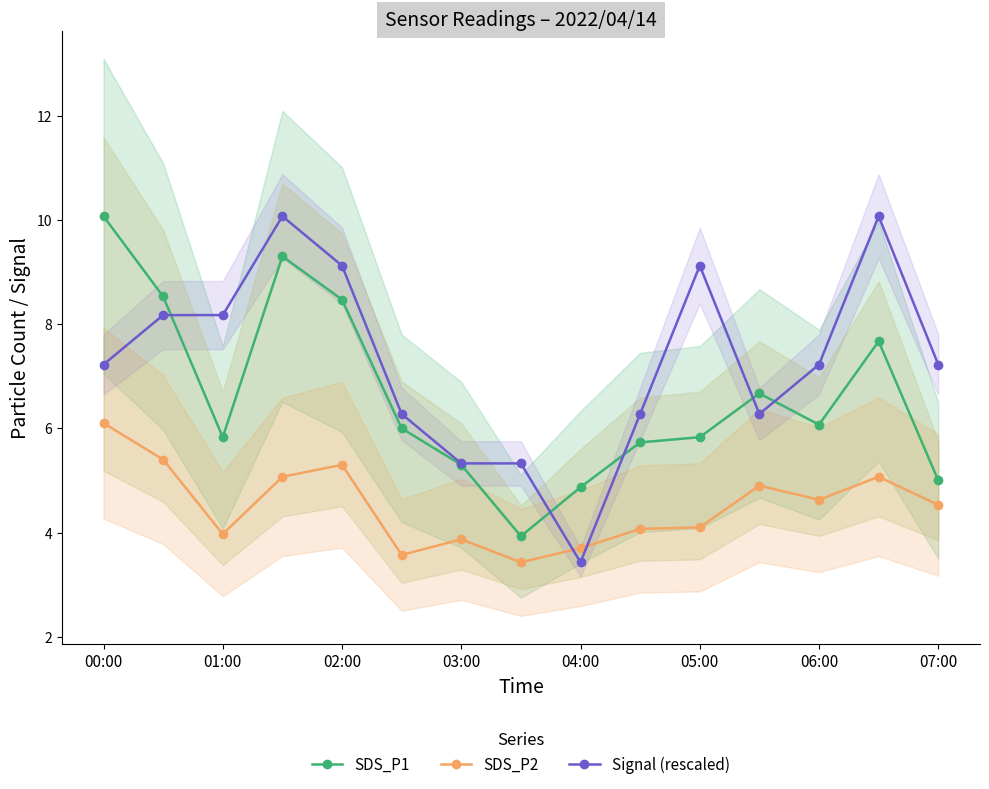

Which category has the highest value across all series?

00:00